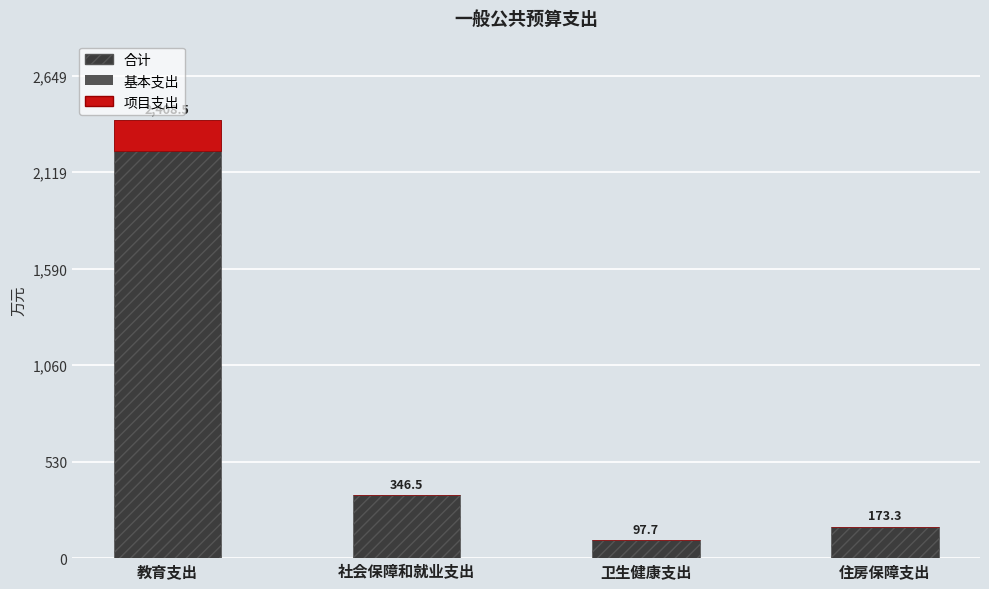

Which series has the largest total across all categories?

合计